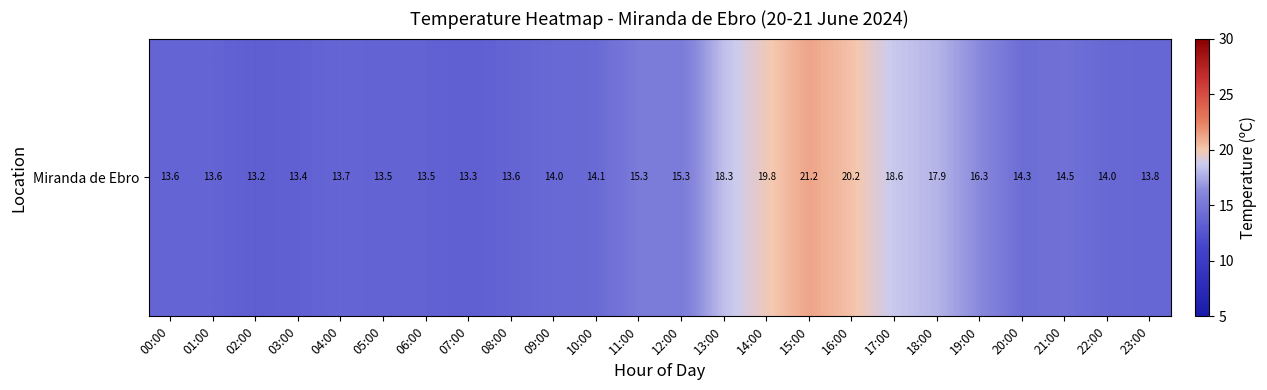

At which label is the value closest to 17?

19:00